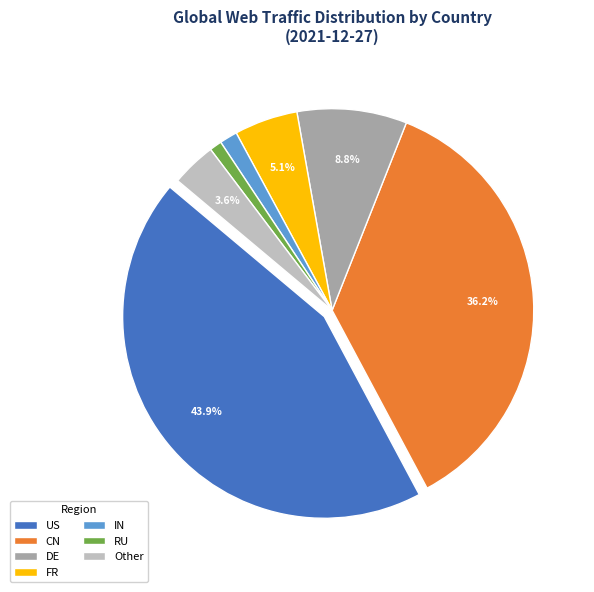

Is the sum of CN and RU greater than half?

No